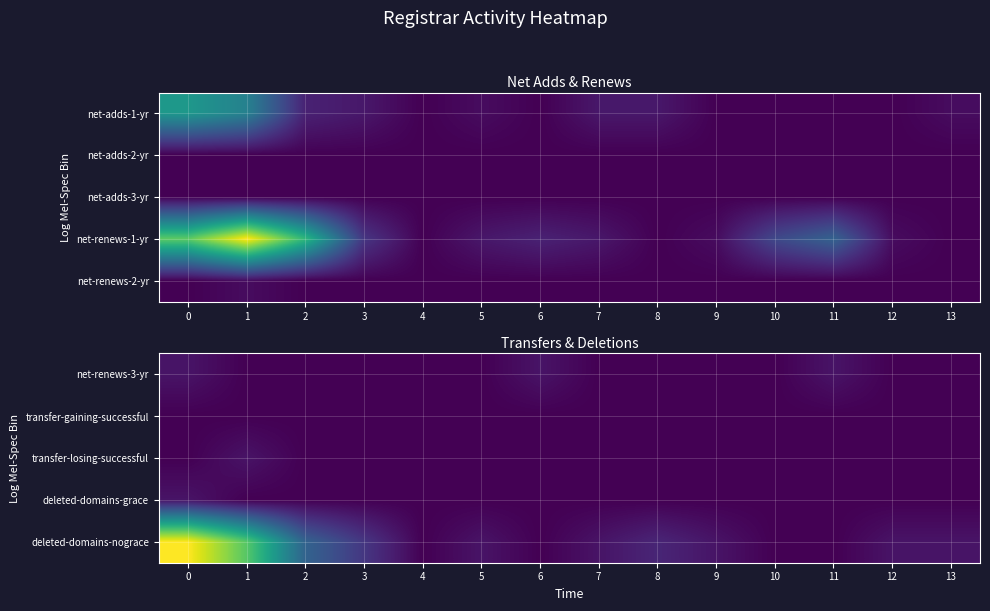

Between 1 and 8, which is larger?

1